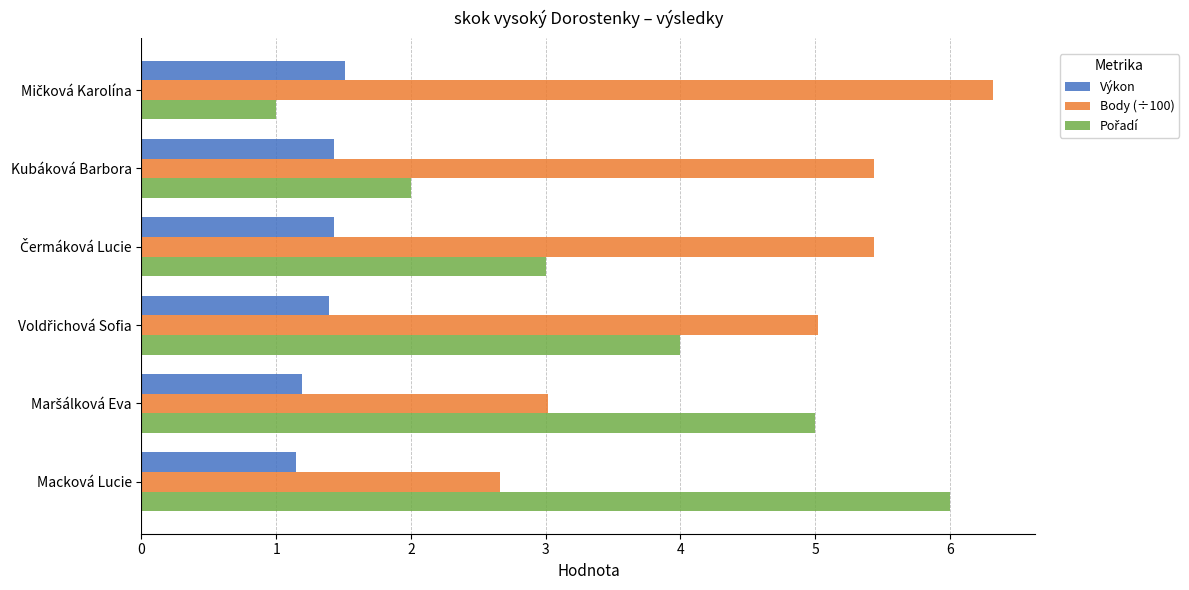

At which label does Body (÷100) reach its minimum?

Macková Lucie